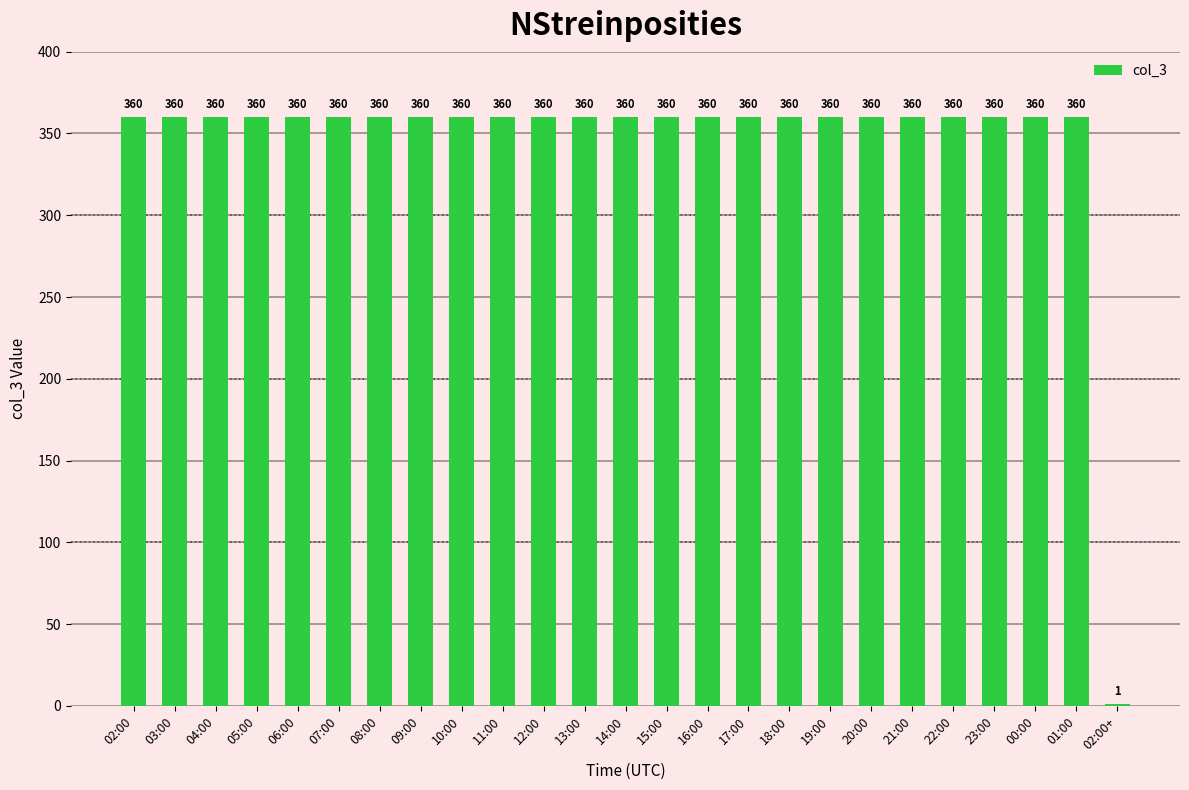

How many series are shown in this chart?

1